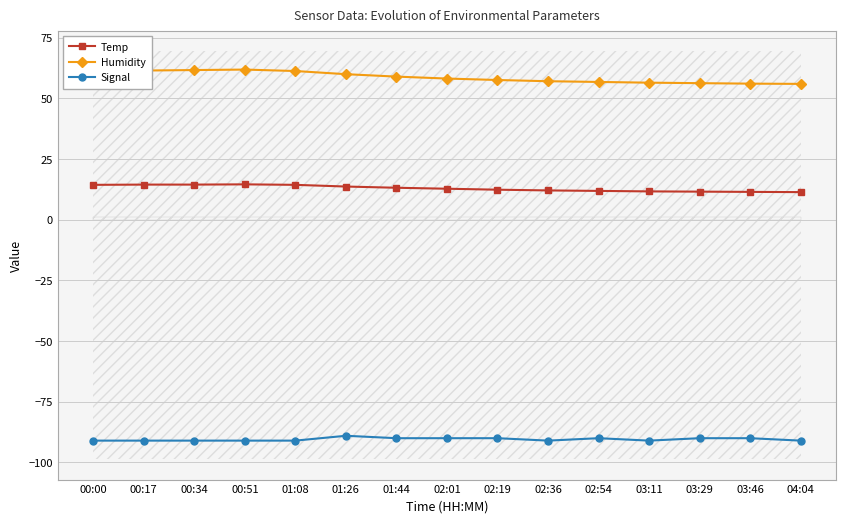

What are all the series names shown in the legend?

Temp, Humidity, Signal